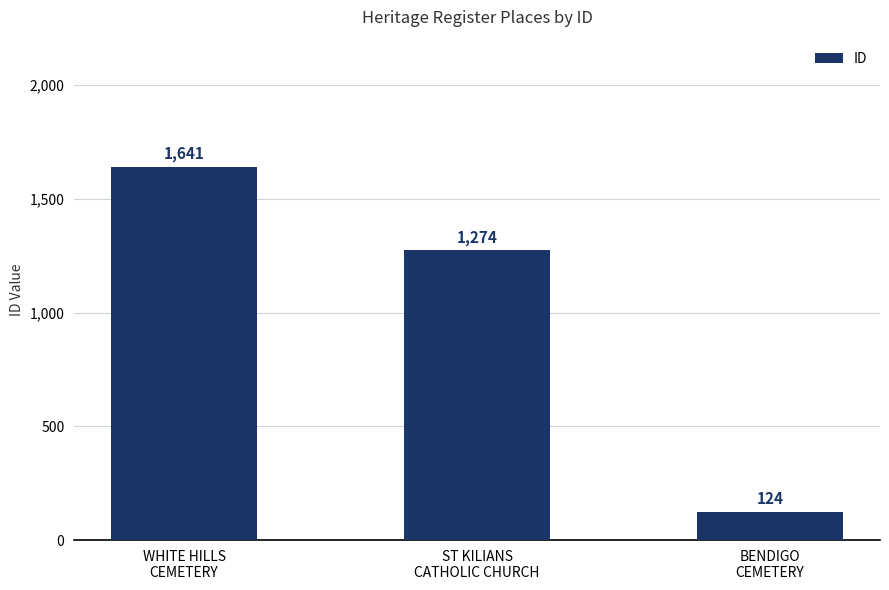

Reading right to left, what are all the values shown in this chart?

BENDIGO
CEMETERY=124	ST KILIANS
CATHOLIC CHURCH=1274	WHITE HILLS
CEMETERY=1641